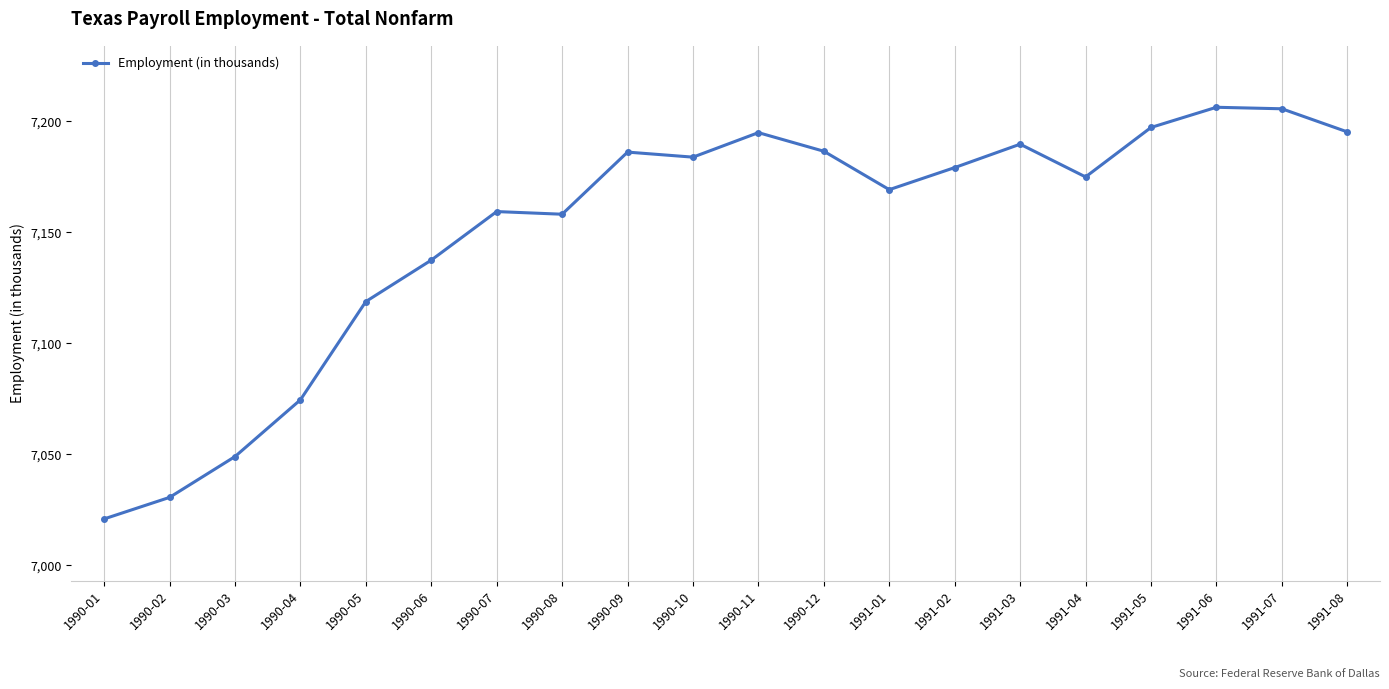

What is the sum of all values?

143015.0